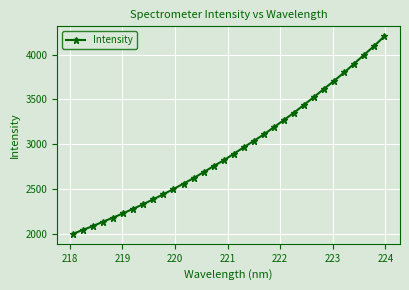

What is the average value?

2943.6